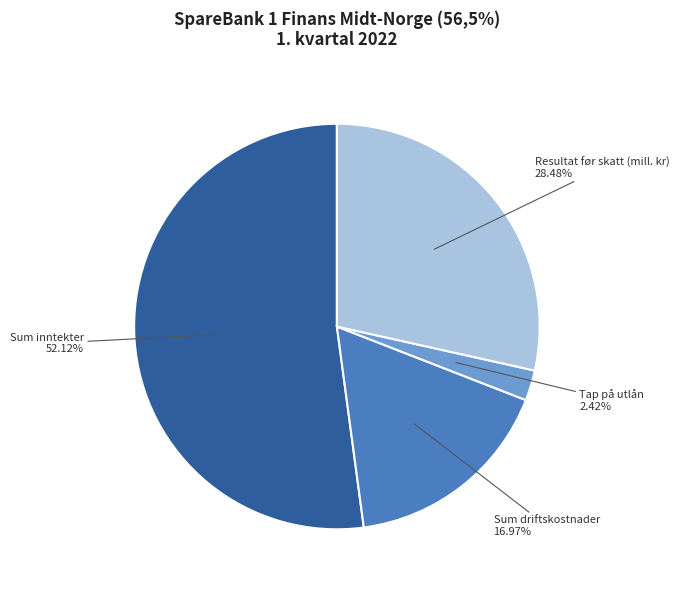

How many slices are in this pie chart?

4